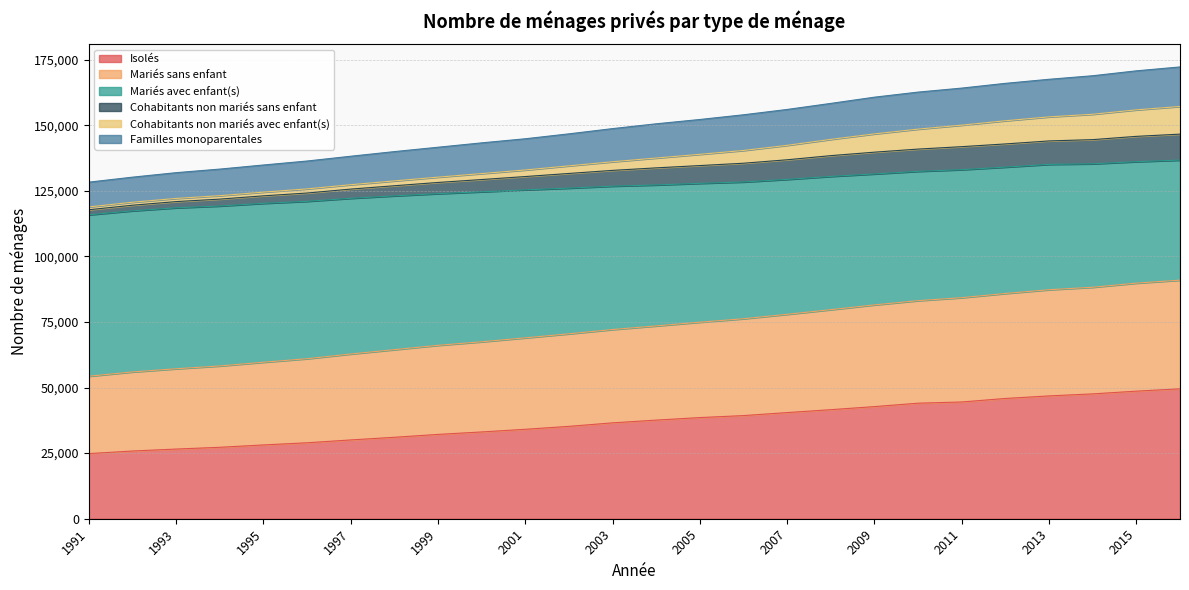

What are all the series names shown in the legend?

Isolés, Mariés sans enfant, Mariés avec enfant(s), Cohabitants non mariés sans enfant, Cohabitants non mariés avec enfant(s), Familles monoparentales